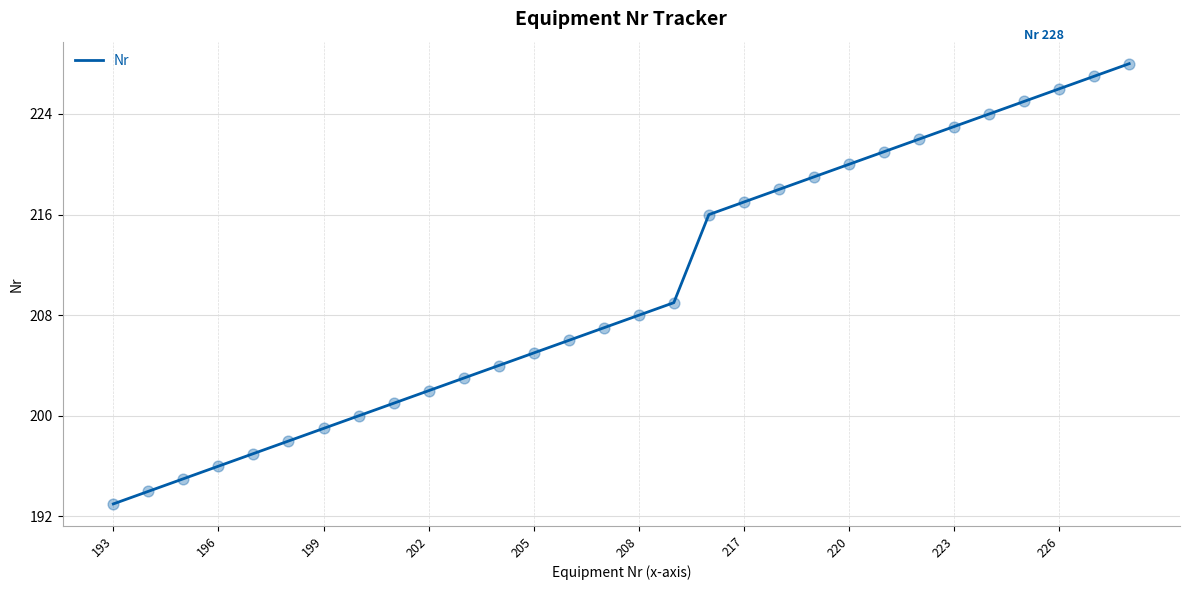

What is the difference between the maximum and minimum values?

35